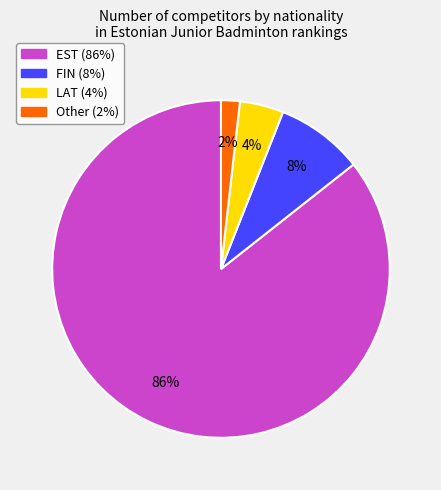

Which slice is the largest?

EST